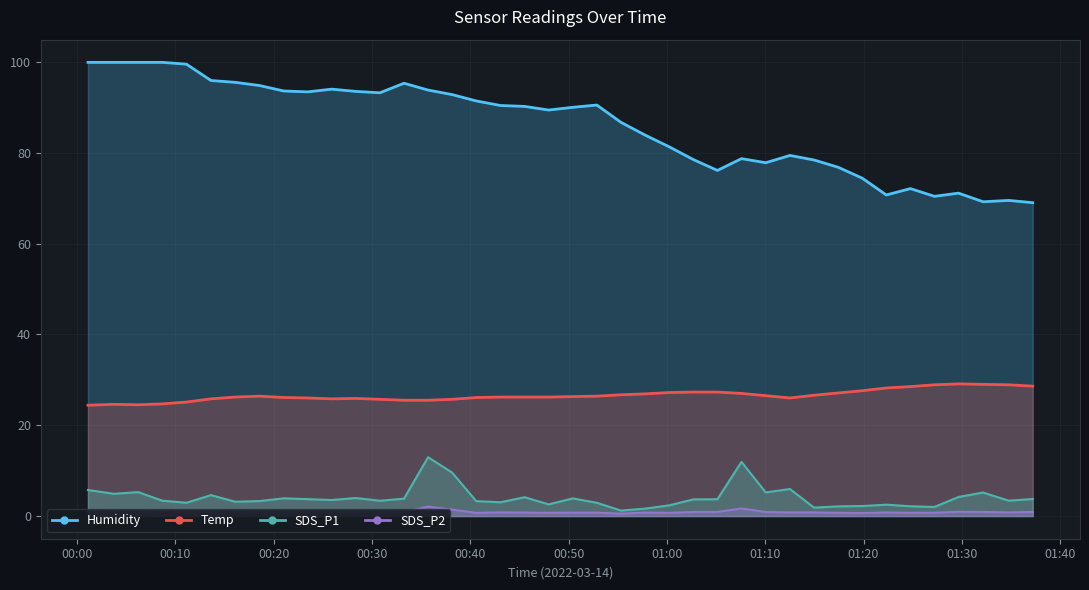

The value of SDS_P2 at 36 is 1.6. True or false?

False